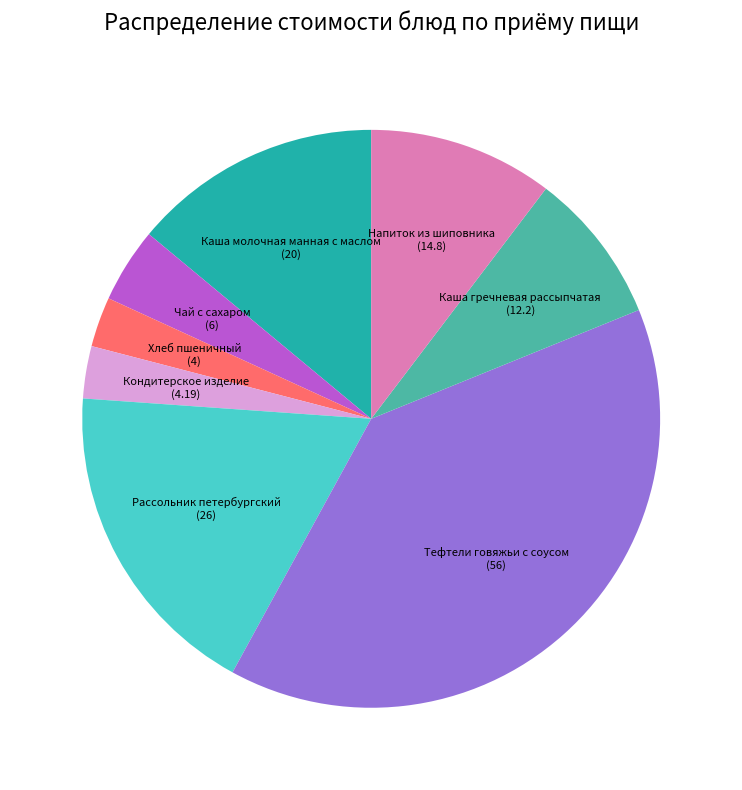

Between Хлеб пшеничный and Чай с сахаром, which is larger?

Чай с сахаром